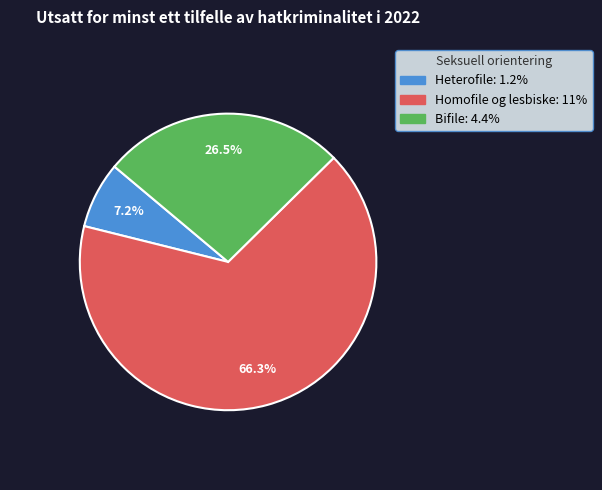

Between Bifile and Homofile og lesbiske, which is larger?

Homofile og lesbiske